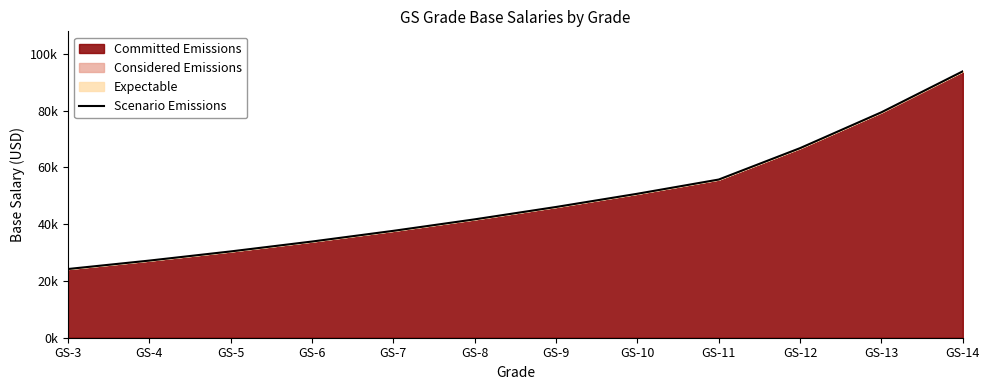

What is the change in value from GS-6 to GS-14?

+60004